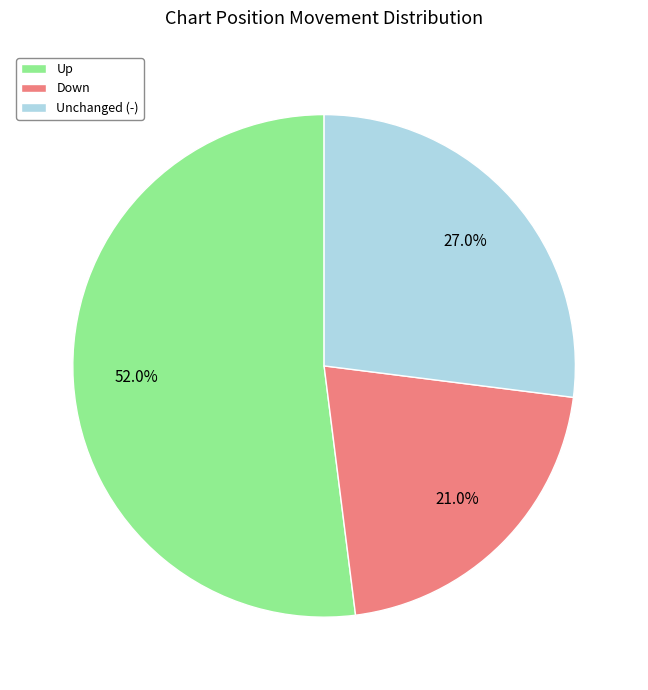

Which category has the smallest portion of the pie?

Down